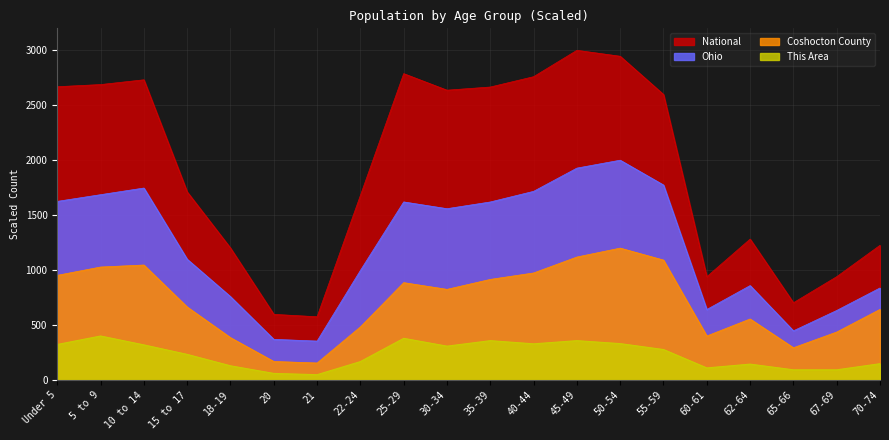

How many categories are shown in the chart?

20